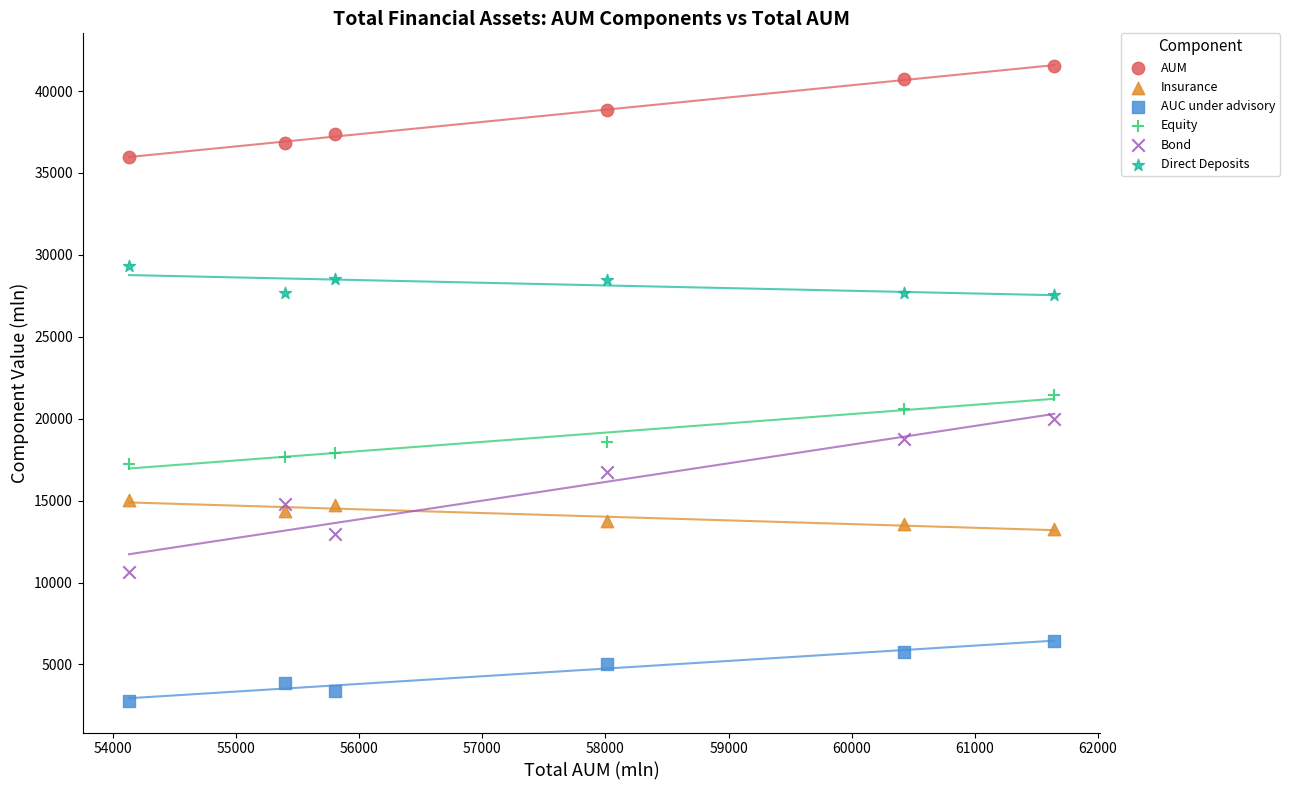

Which series contains the lowest Y value?

AUC under advisory